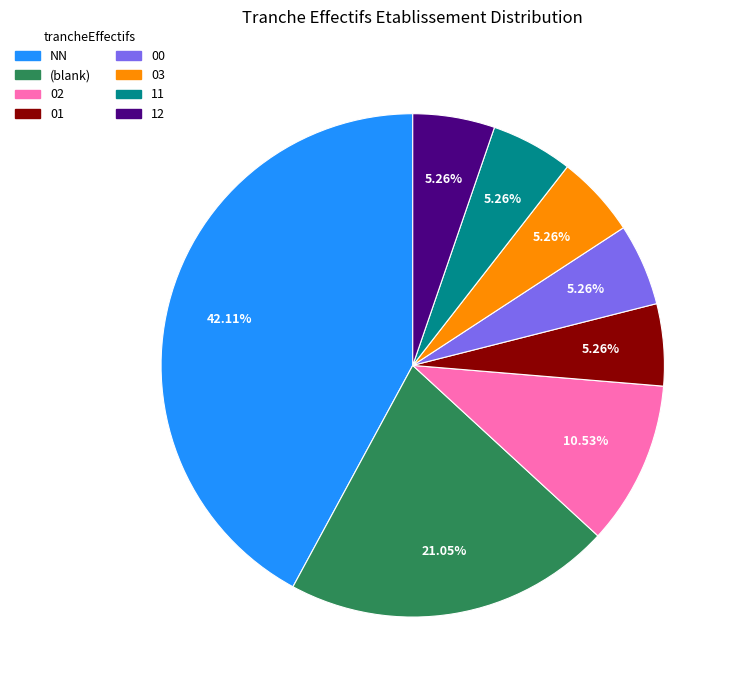

Is there any slice that represents more than half of the pie?

No